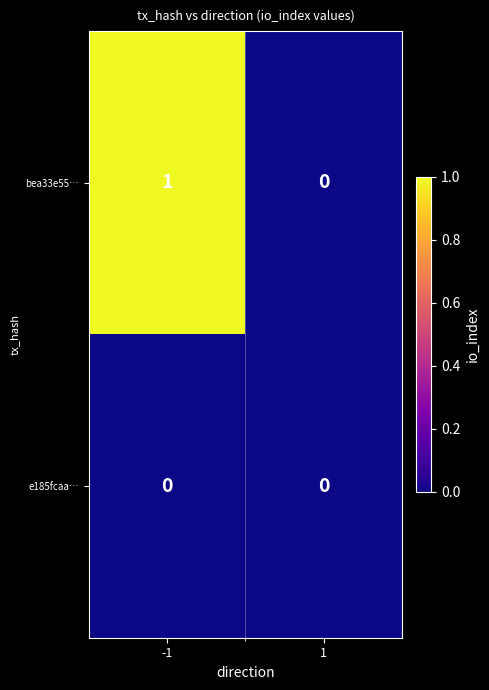

At -1, list the series in order from smallest to largest.

e185fcaa…, bea33e55…